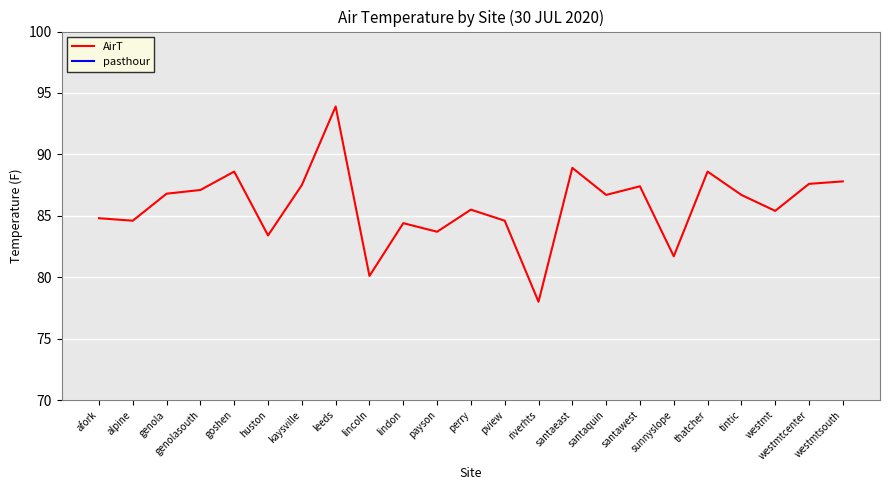

What is the greatest value displayed?

93.9